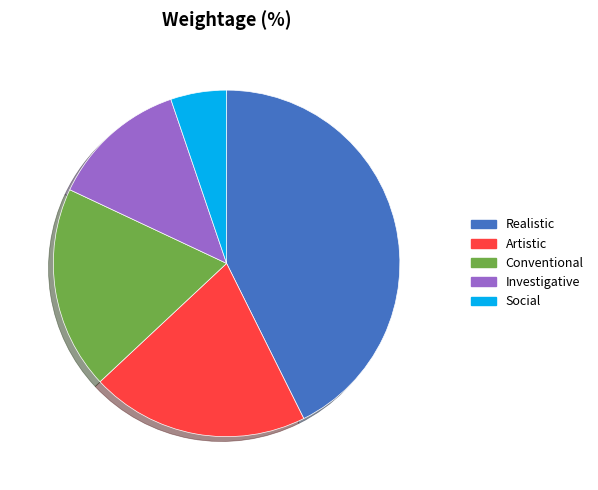

Which slice is the largest?

Realistic